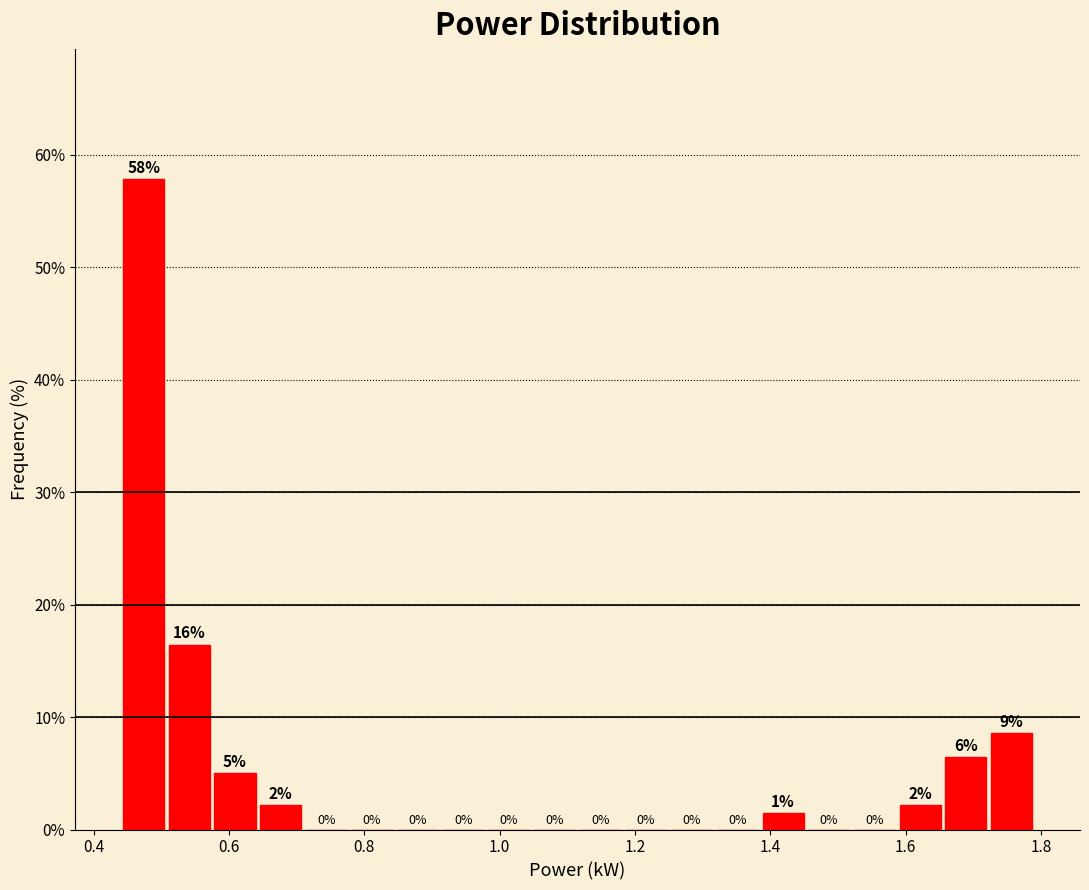

Around what value on the x-axis is the tallest bar? Give the approximate position of its centre, as read against the axis.

0.48